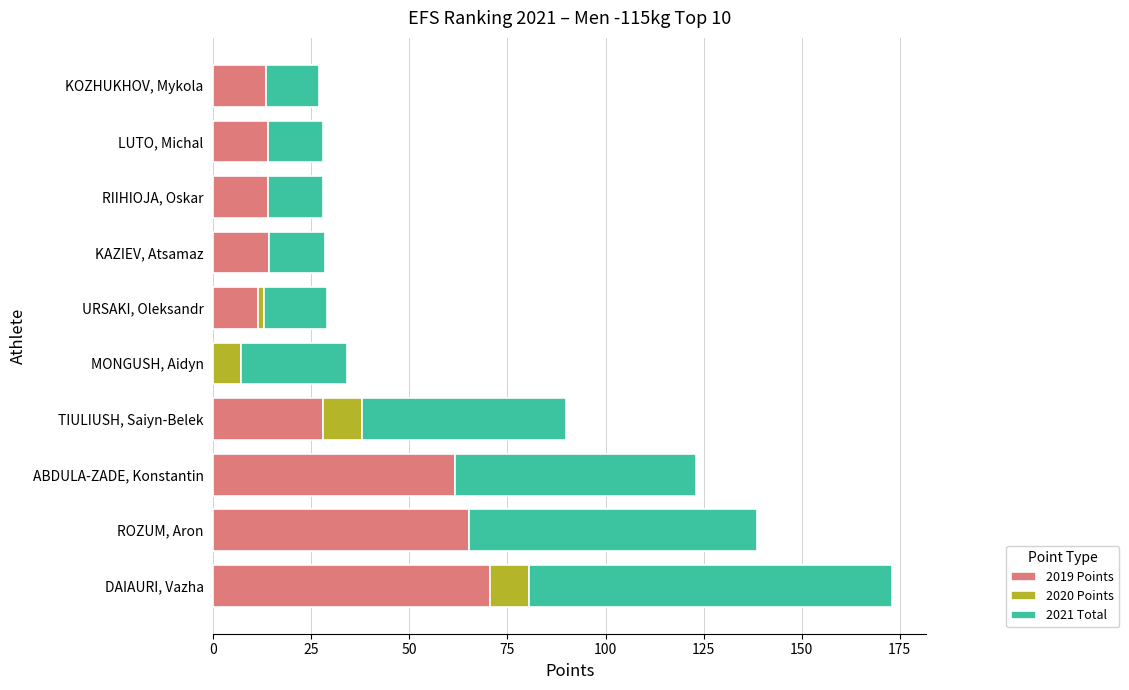

What is the sum of all 2019 Points values?

292.5